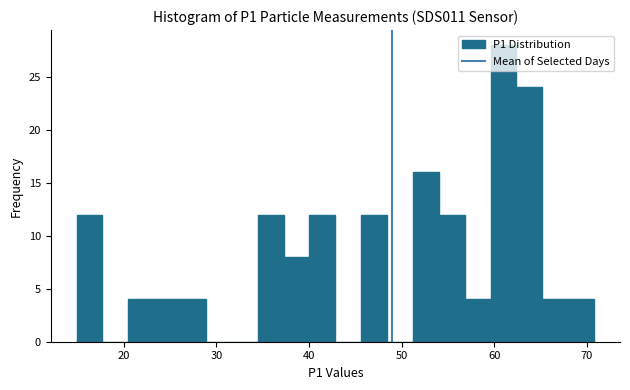

Read against the x-axis, roughly where is the centre of the tallest bar?

61